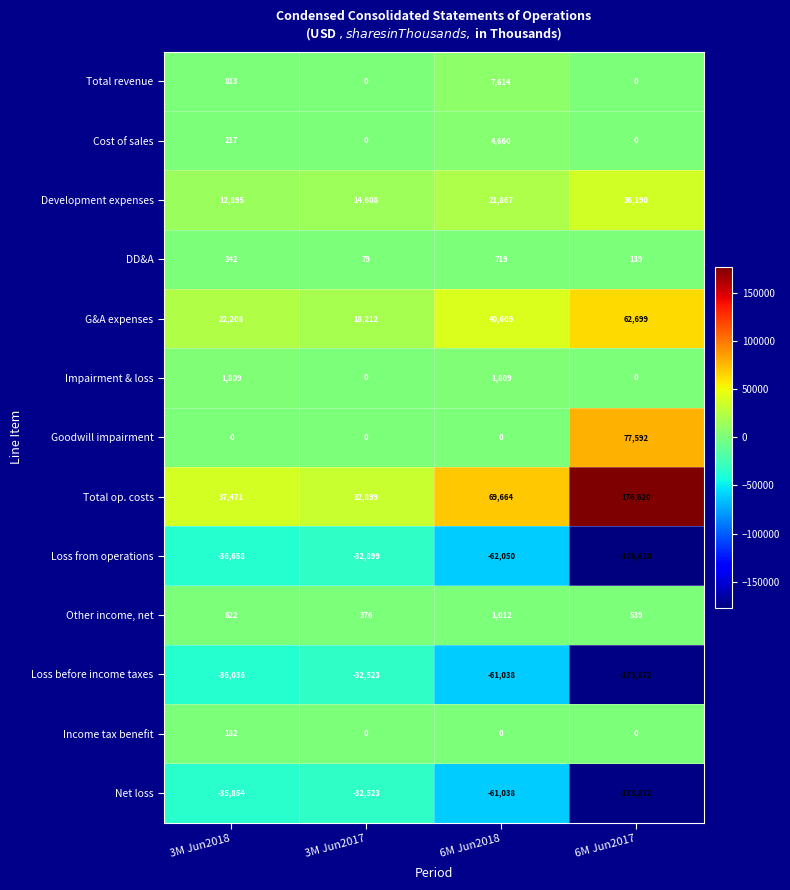

At which category is the sum across all series the highest?

3M Jun2017